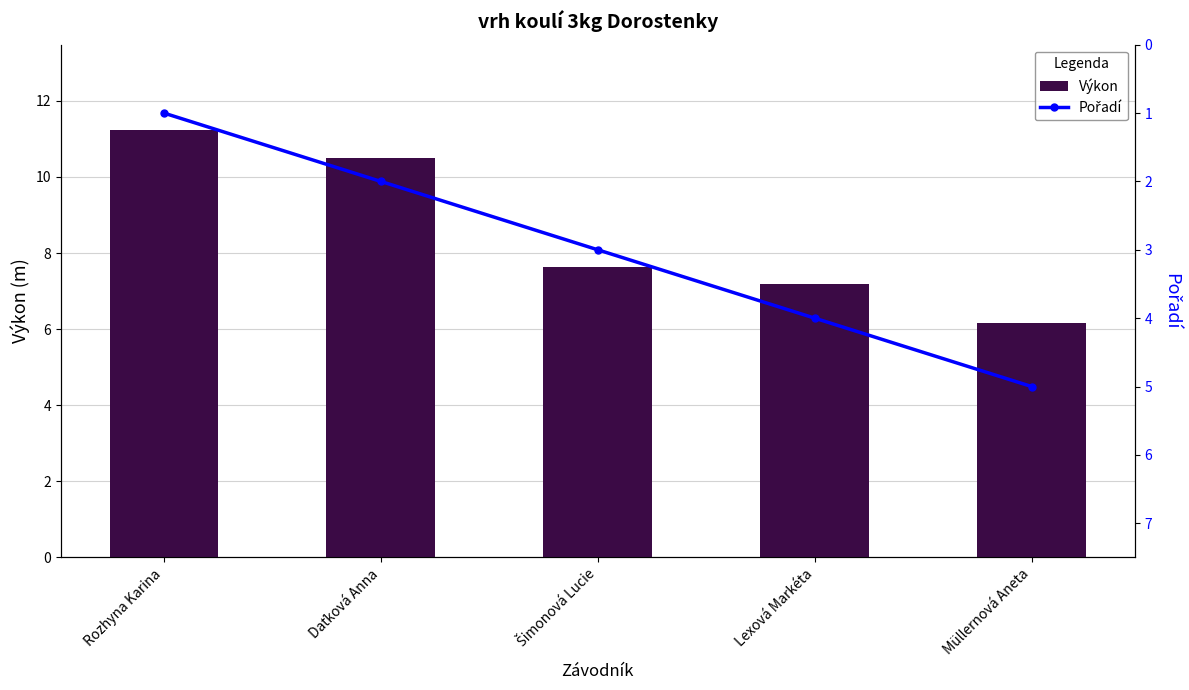

At which category is the sum across all series the highest?

Daťková Anna